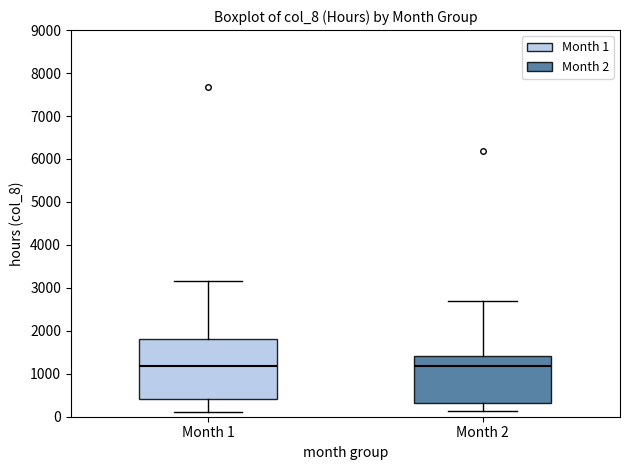

Reading left to right, transcribe this box plot: for each box, give where its median line is, the range the box spans, and where its two whiskers end, as read against the y-axis. The values are not printed on the chart, so give them approximately, as read against the axis.

Month 1: median 1200, box 400 to 1800, whiskers 100 to 3200
Month 2: median 1200, box 300 to 1400, whiskers 100 to 2700